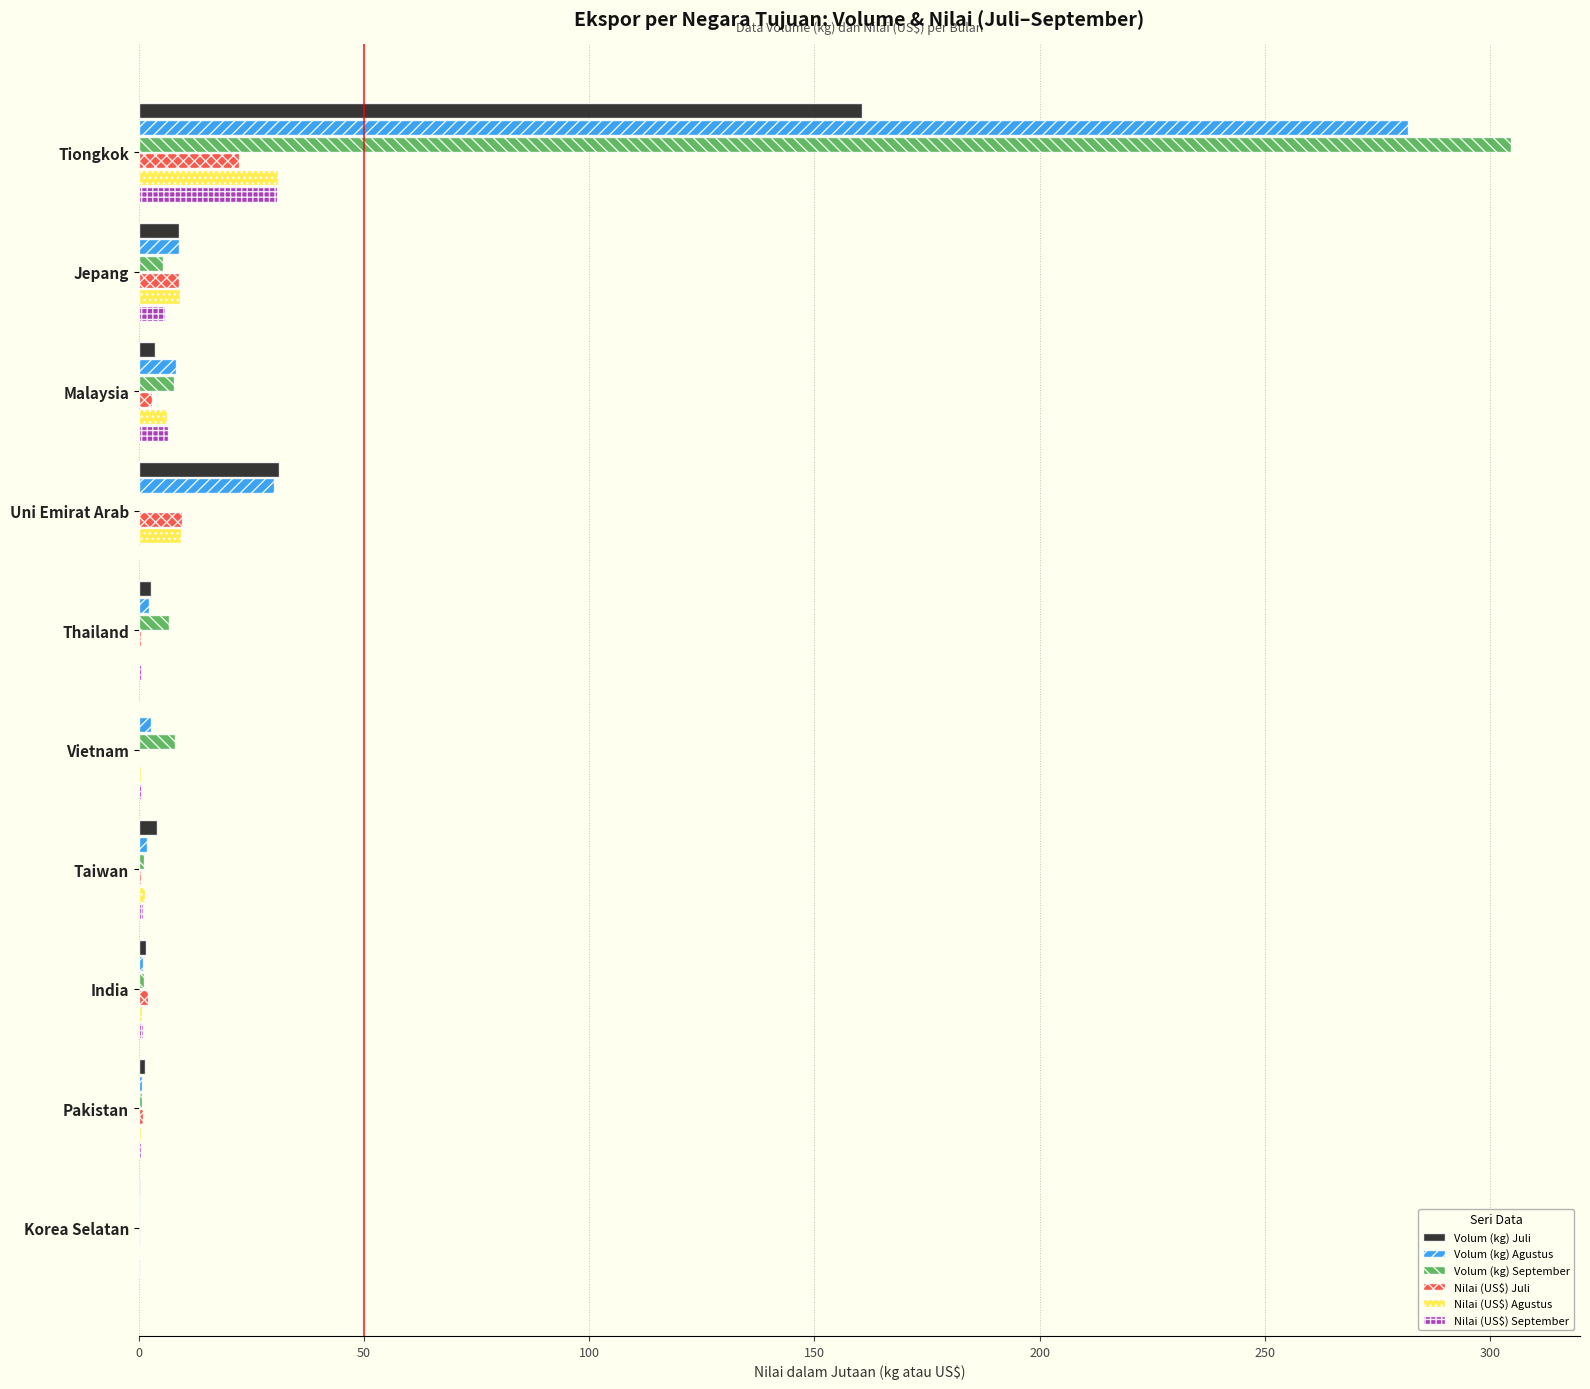

What is the maximum value shown in the chart?

304.8